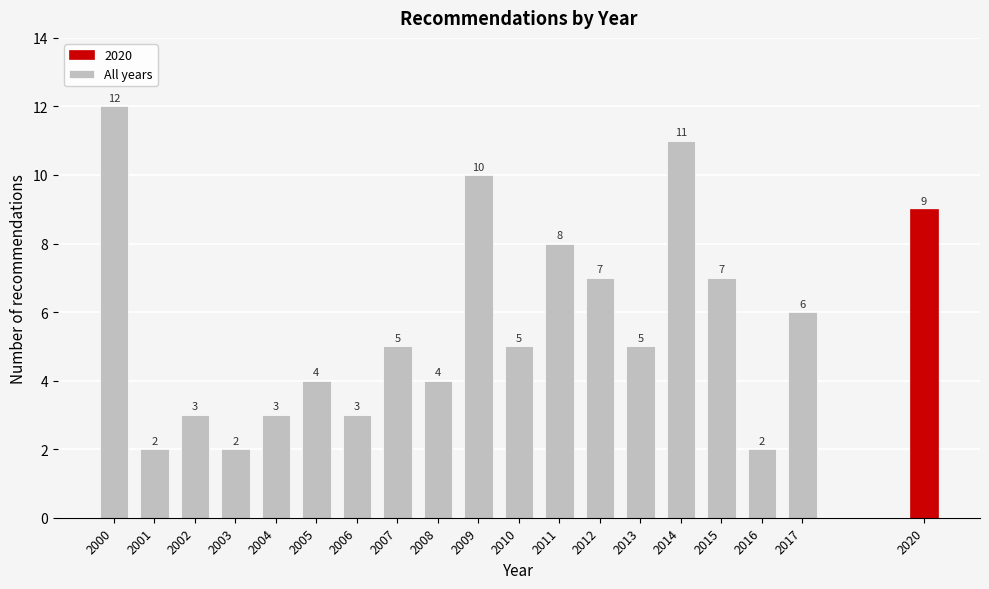

Reading left to right, transcribe all the data shown in this chart.

2000=12	2001=2	2002=3	2003=2	2004=3	2005=4	2006=3	2007=5	2008=4	2009=10	2010=5	2011=8	2012=7	2013=5	2014=11	2015=7	2016=2	2017=6	2020=9